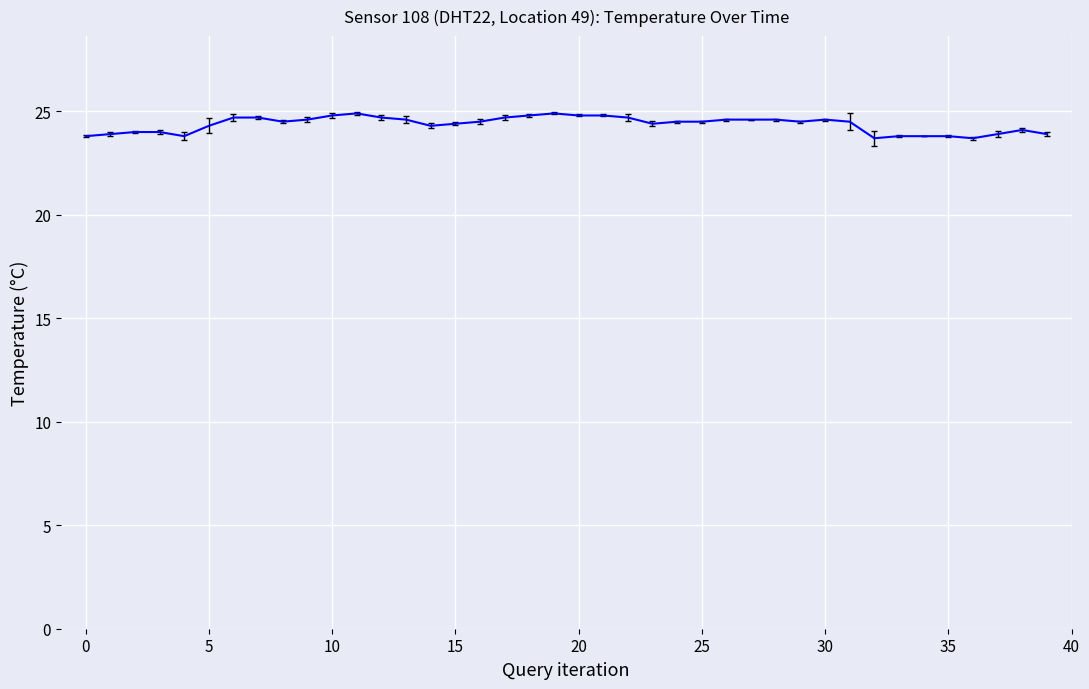

What is the difference between the maximum and minimum values?

1.2